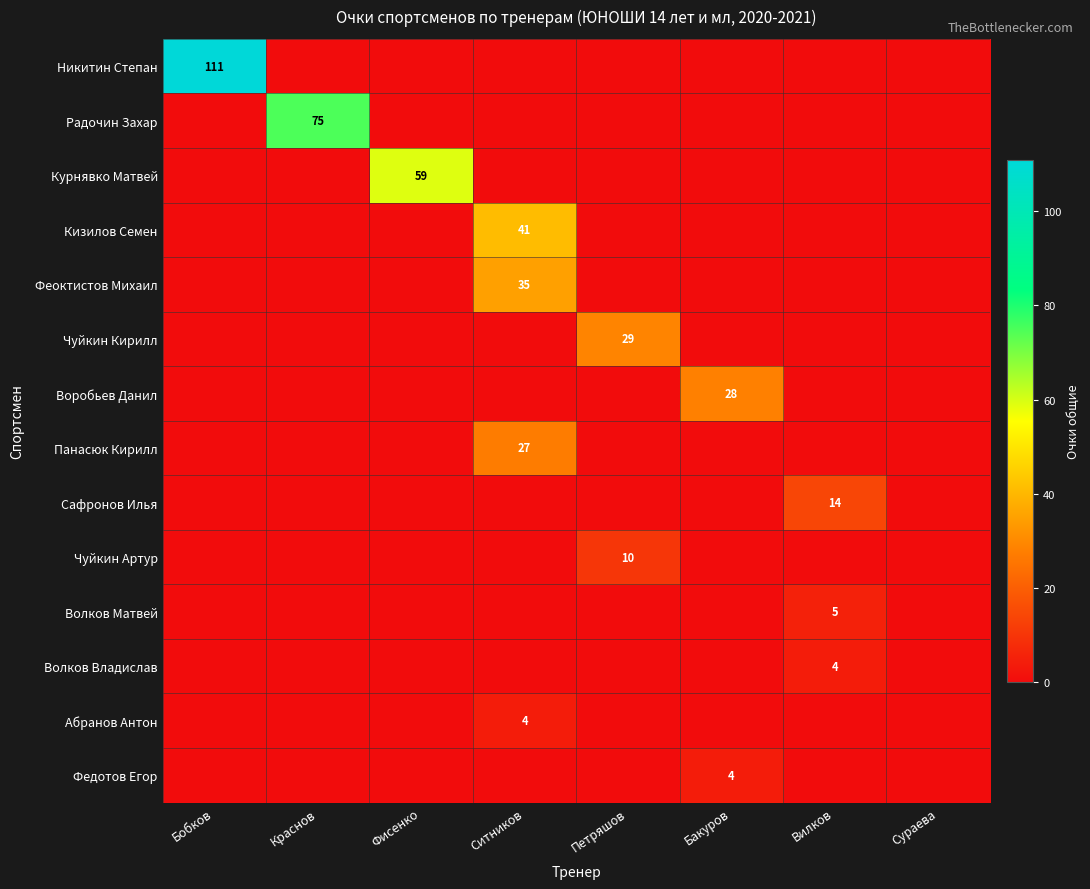

What is the spread (max minus min) of values at Петряшов?

29